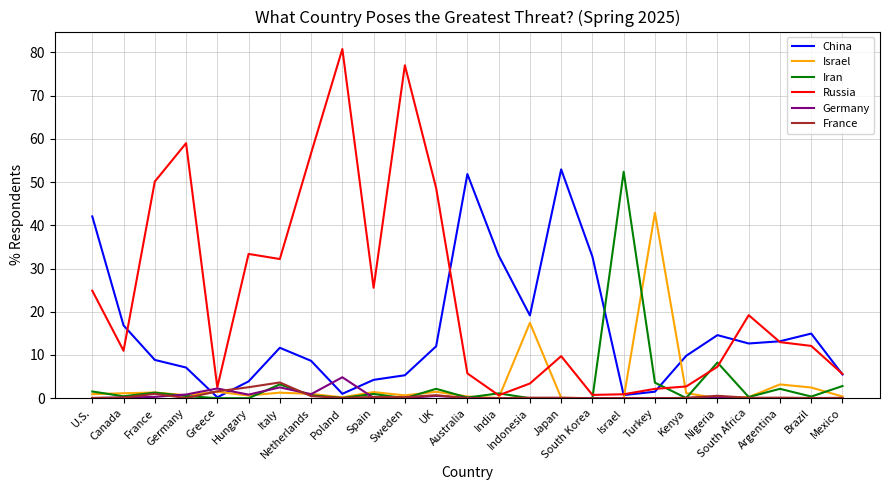

Does the chart have visible grid lines?

Yes